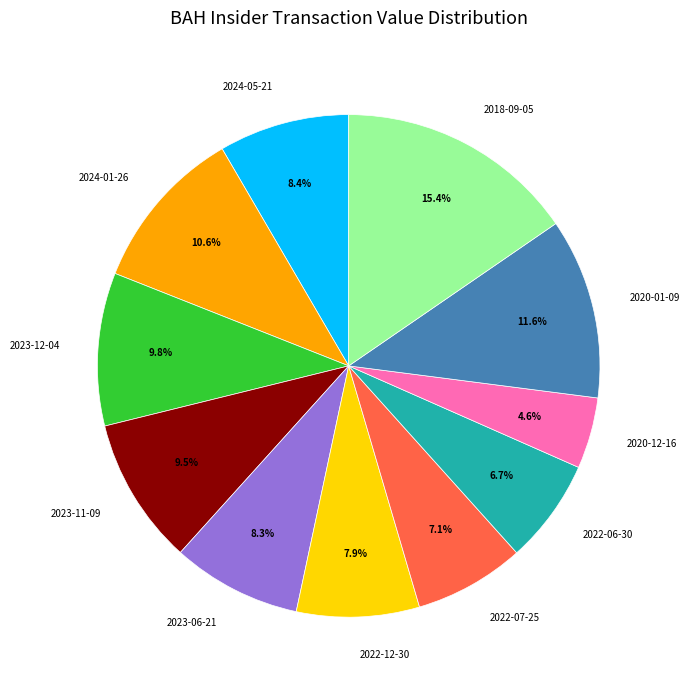

To the nearest percent, what is the difference between the largest and smallest slice percentages?

11%